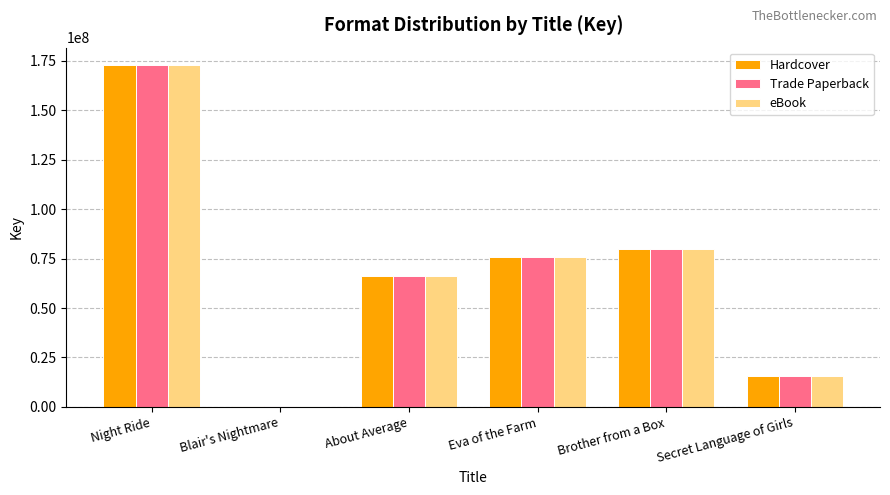

Are the bars horizontal?

No